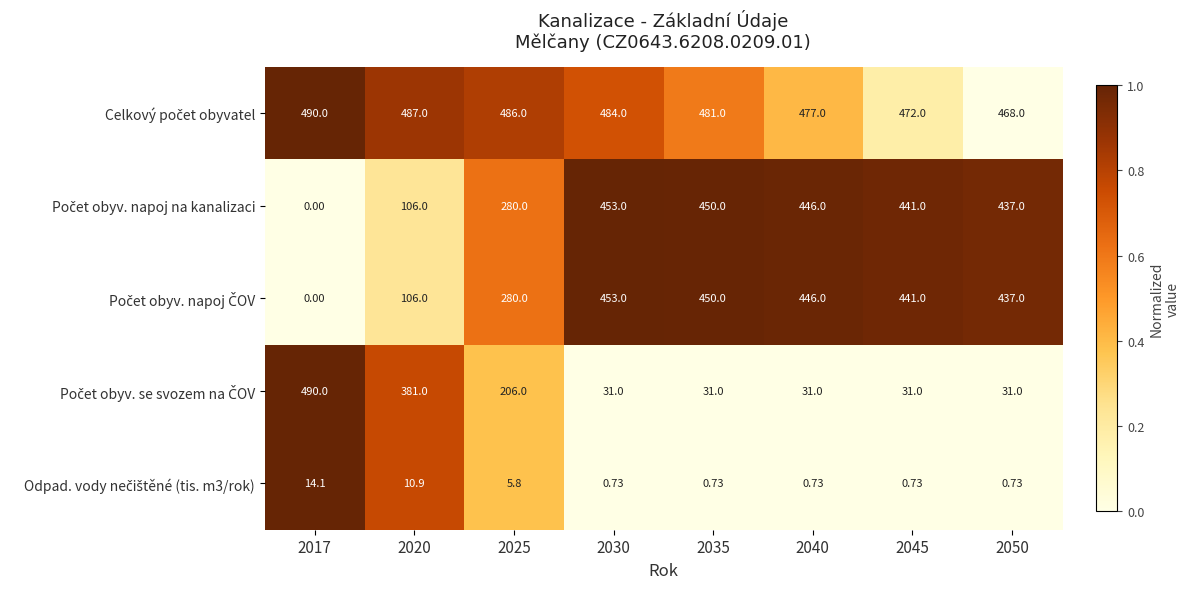

Count the number of data series in this chart.

5